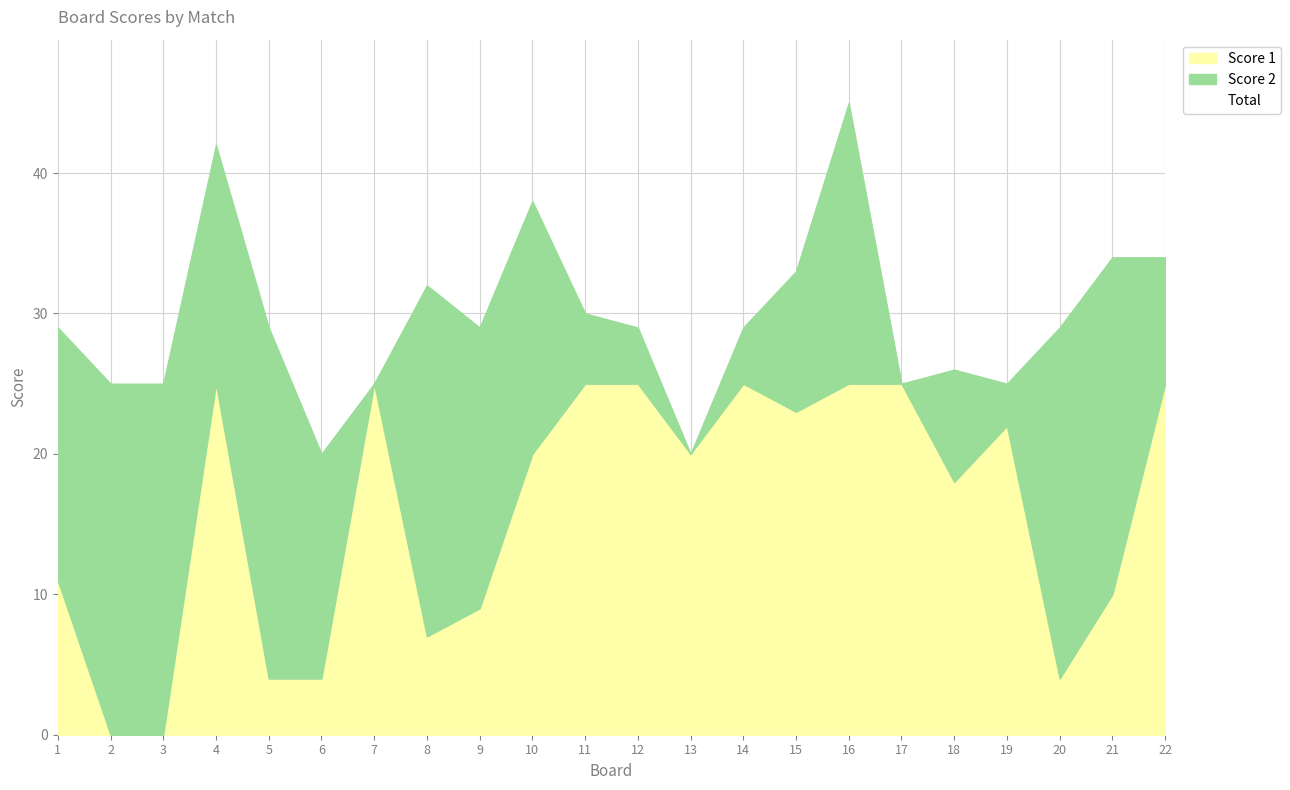

The value of Score 1 at 14 is 25.0. True or false?

True